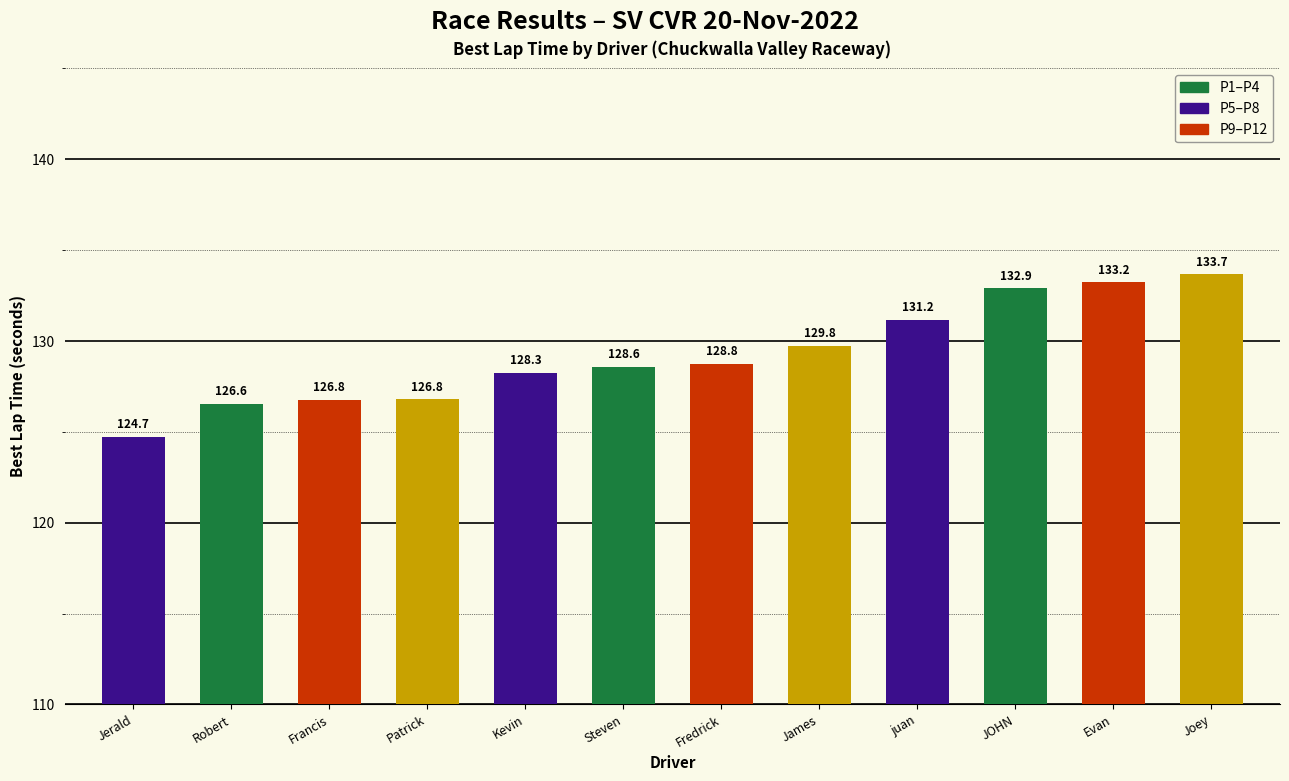

Approximately how many times larger is the value at Joey compared to Evan?

1.0